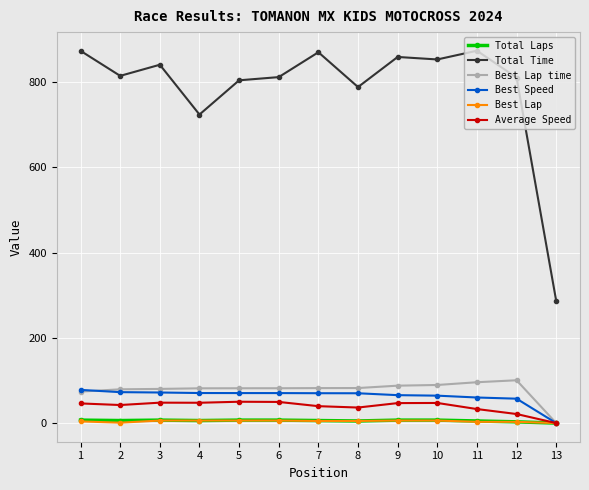

Which series changed the most between 5 and 13?

Total Time